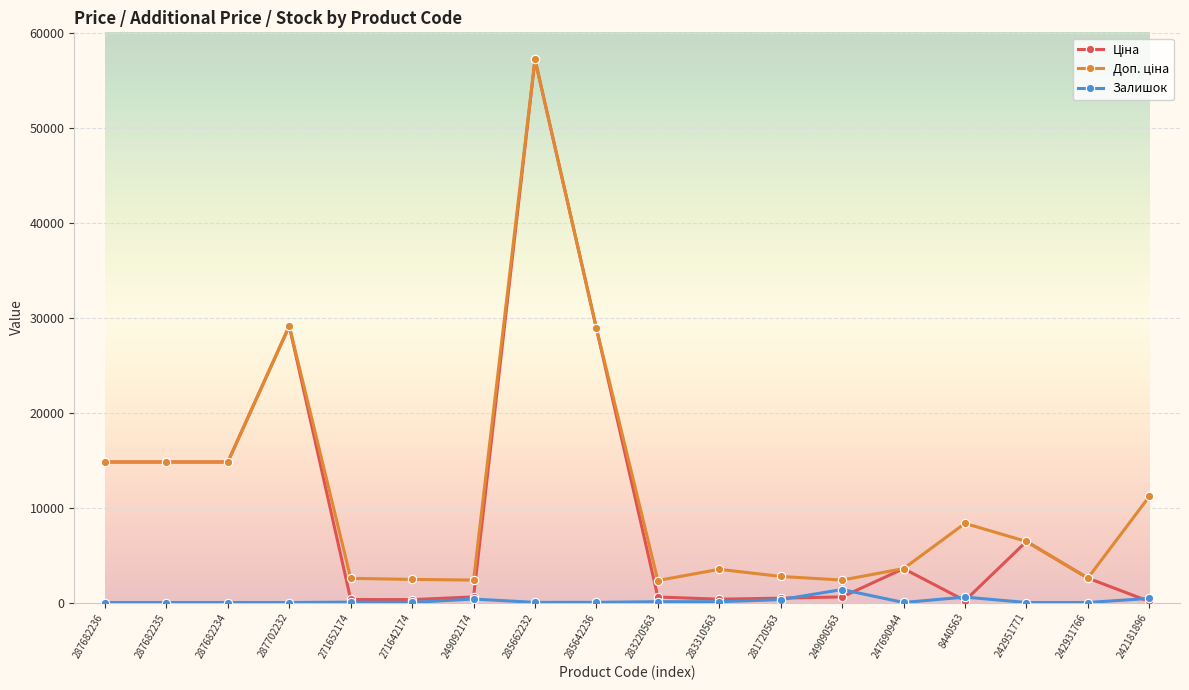

What is the difference between the second highest and minimum values in the Залишок series?

571.0